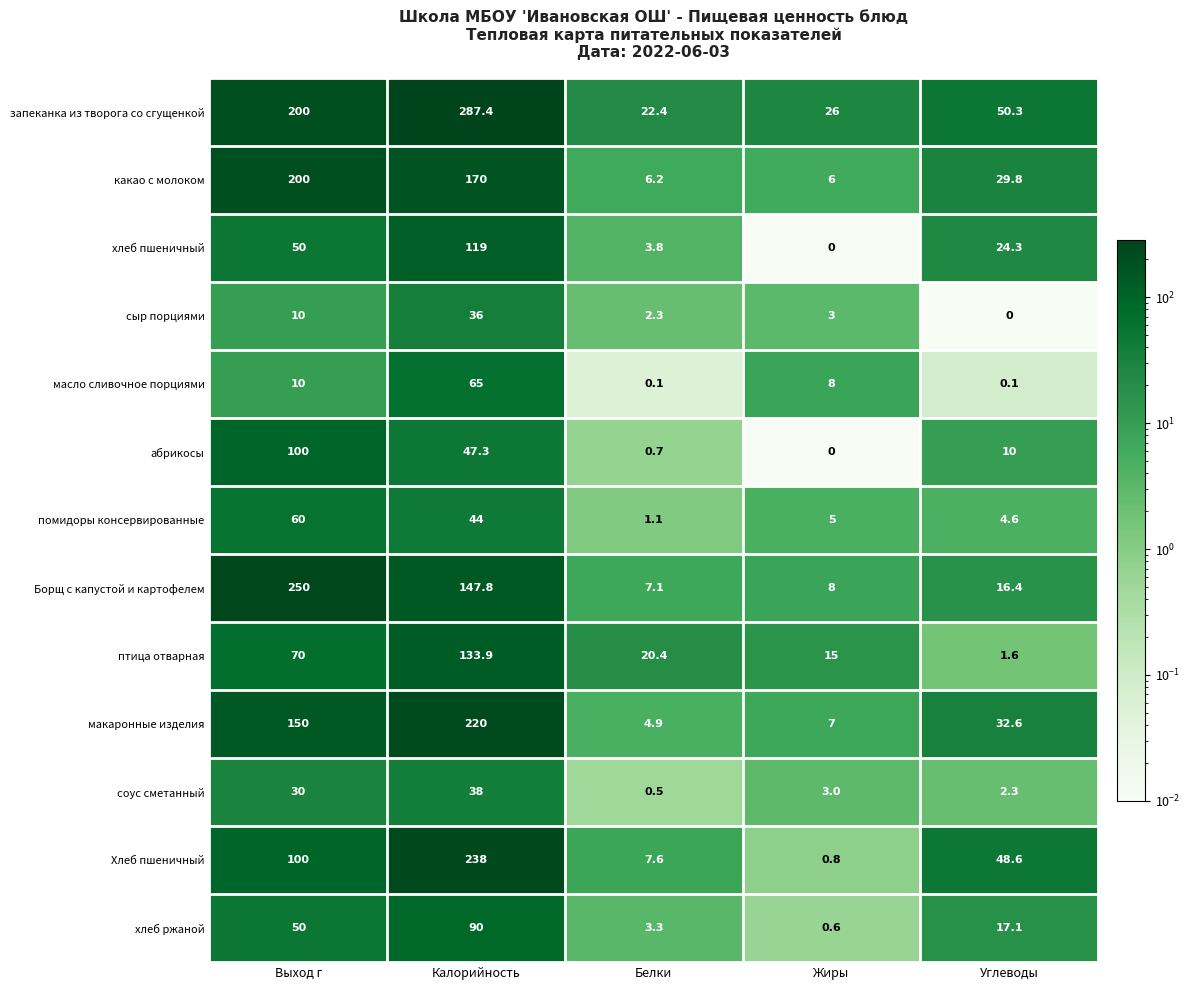

Is it true that Хлеб пшеничный equals 100.0 at Выход г?

True